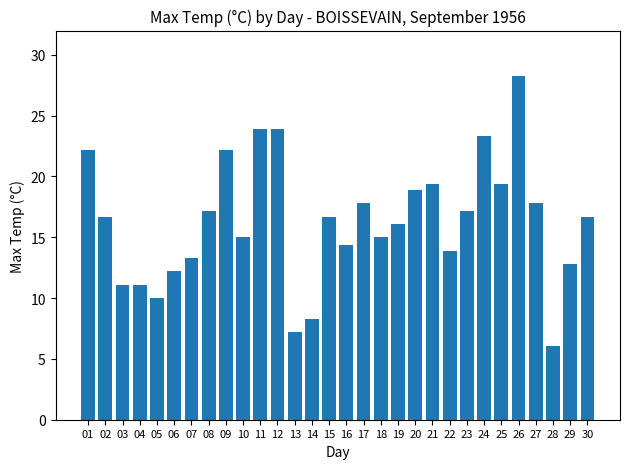

How many data points does each series have?

30